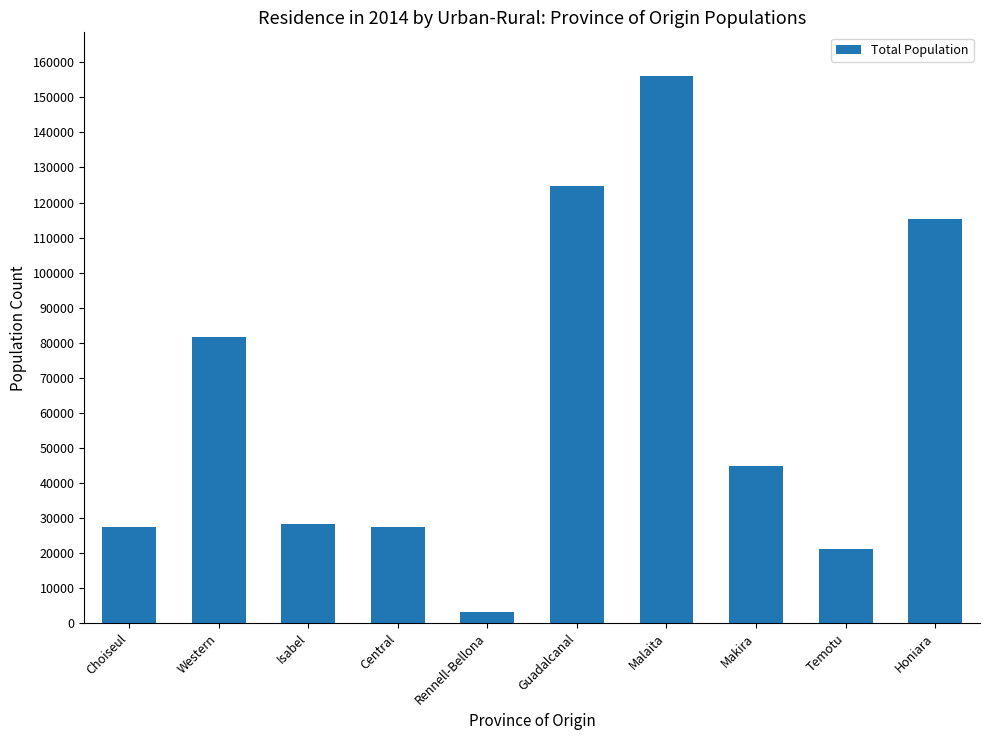

Where does the data first go above 44793?

Western